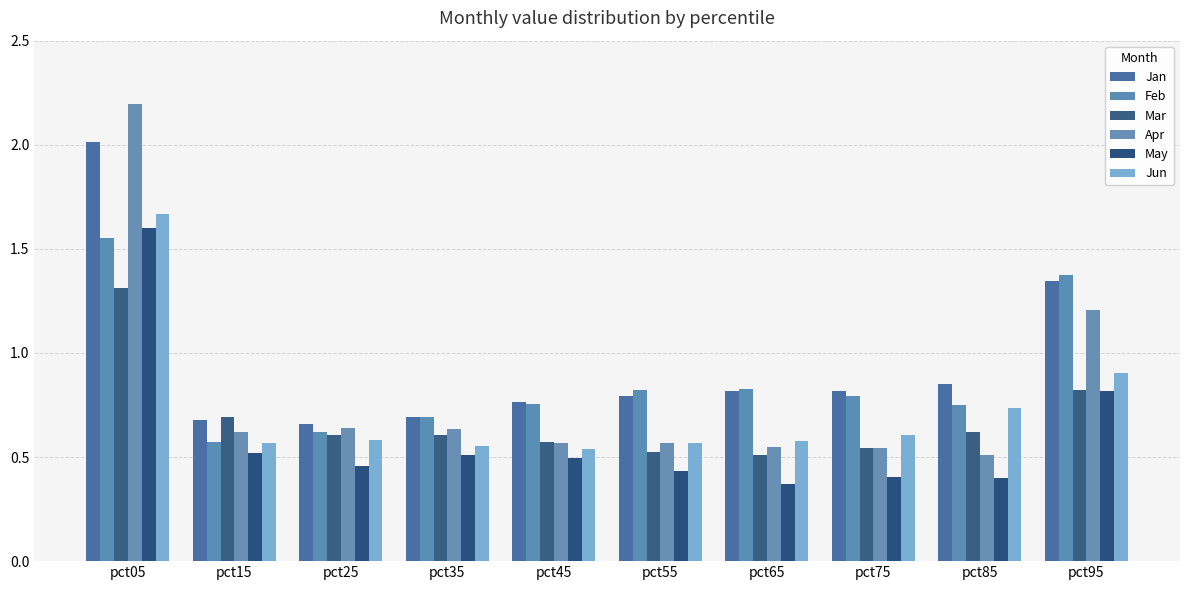

What is the sum of the May values at pct05 and pct65?

2.0